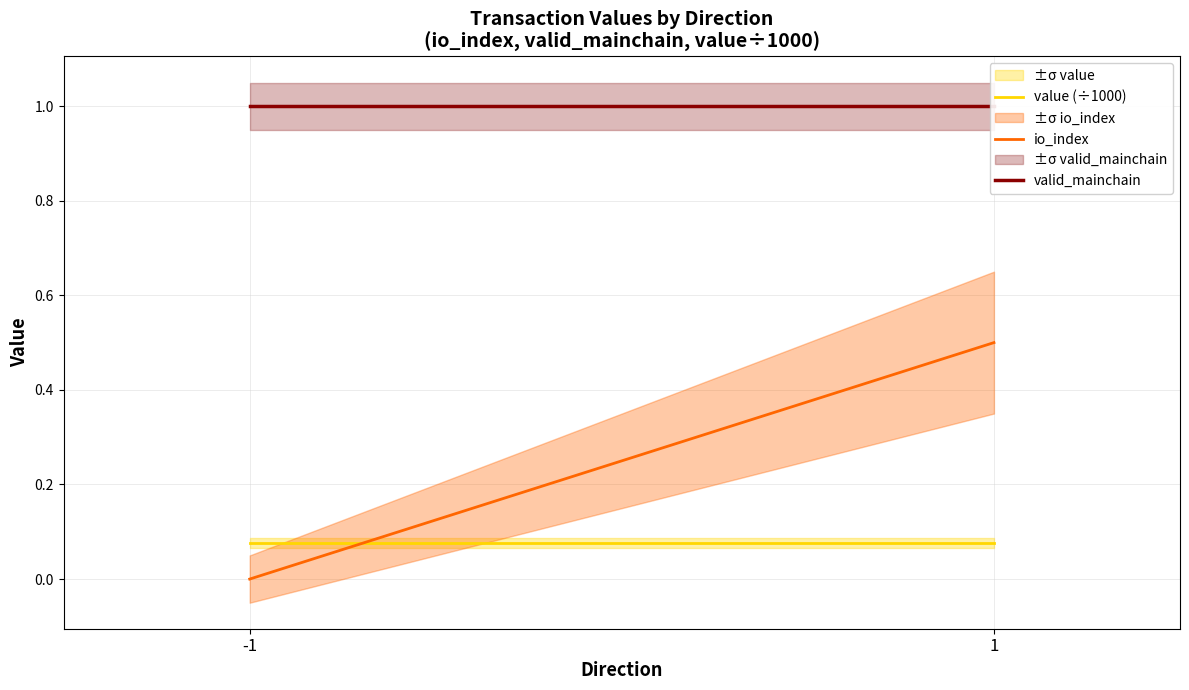

What is the sum of all valid_mainchain values?

2.0